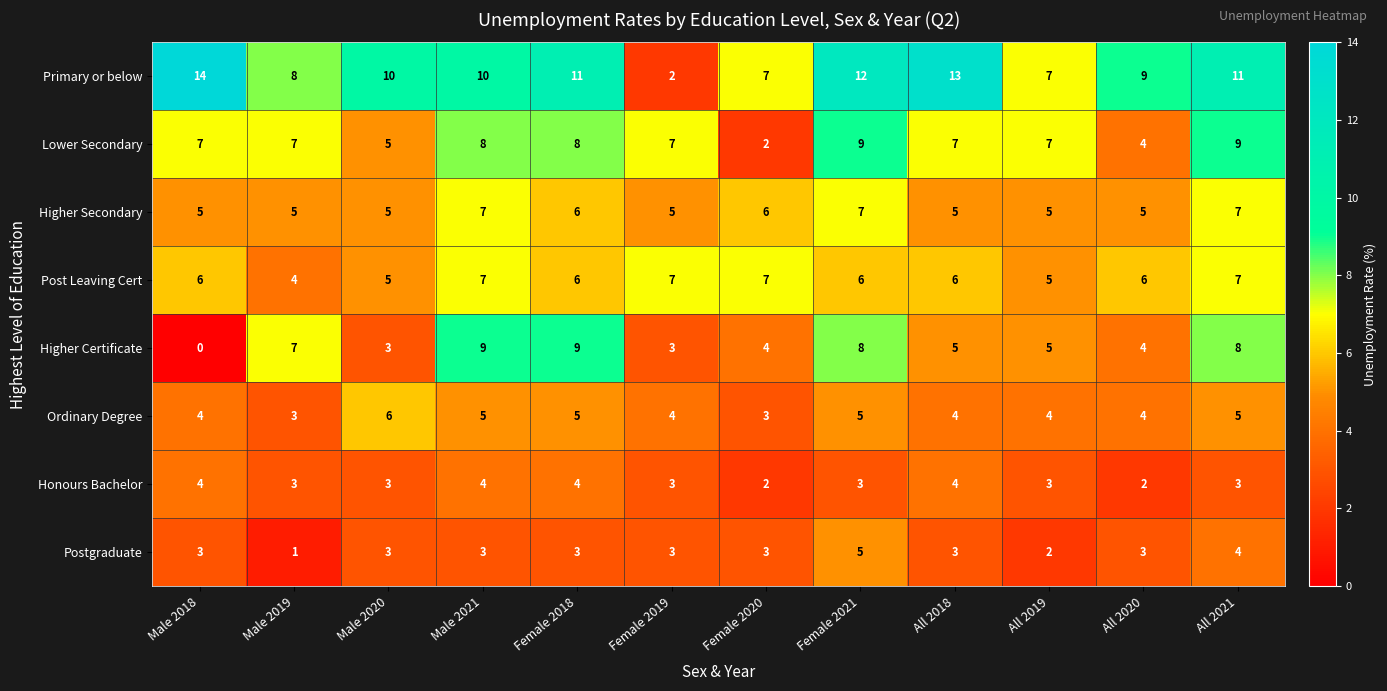

What is the difference between the highest and lowest values at Male 2021?

7